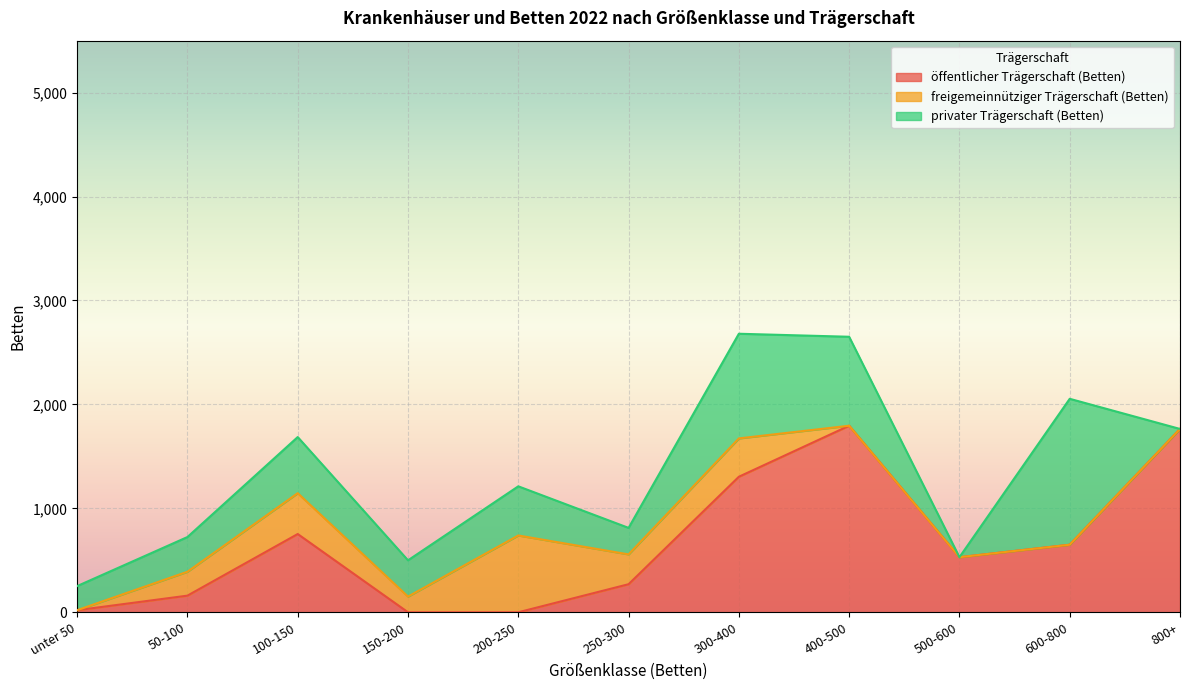

What are all the series names shown in the legend?

öffentlicher Trägerschaft (Betten), freigemeinnütziger Trägerschaft (Betten), privater Trägerschaft (Betten)